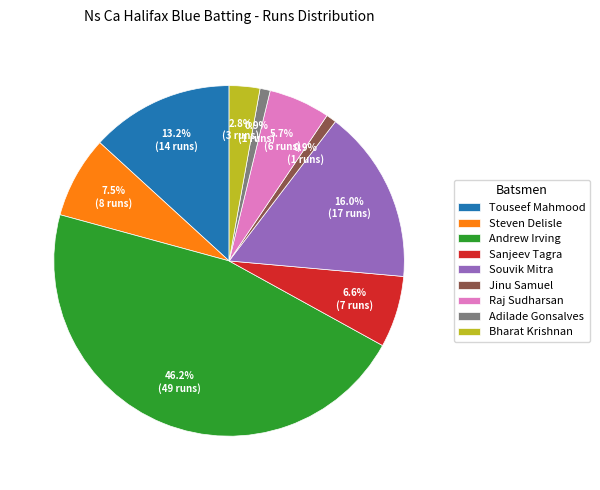

To the nearest percent, what portion does Andrew Irving represent?

46%